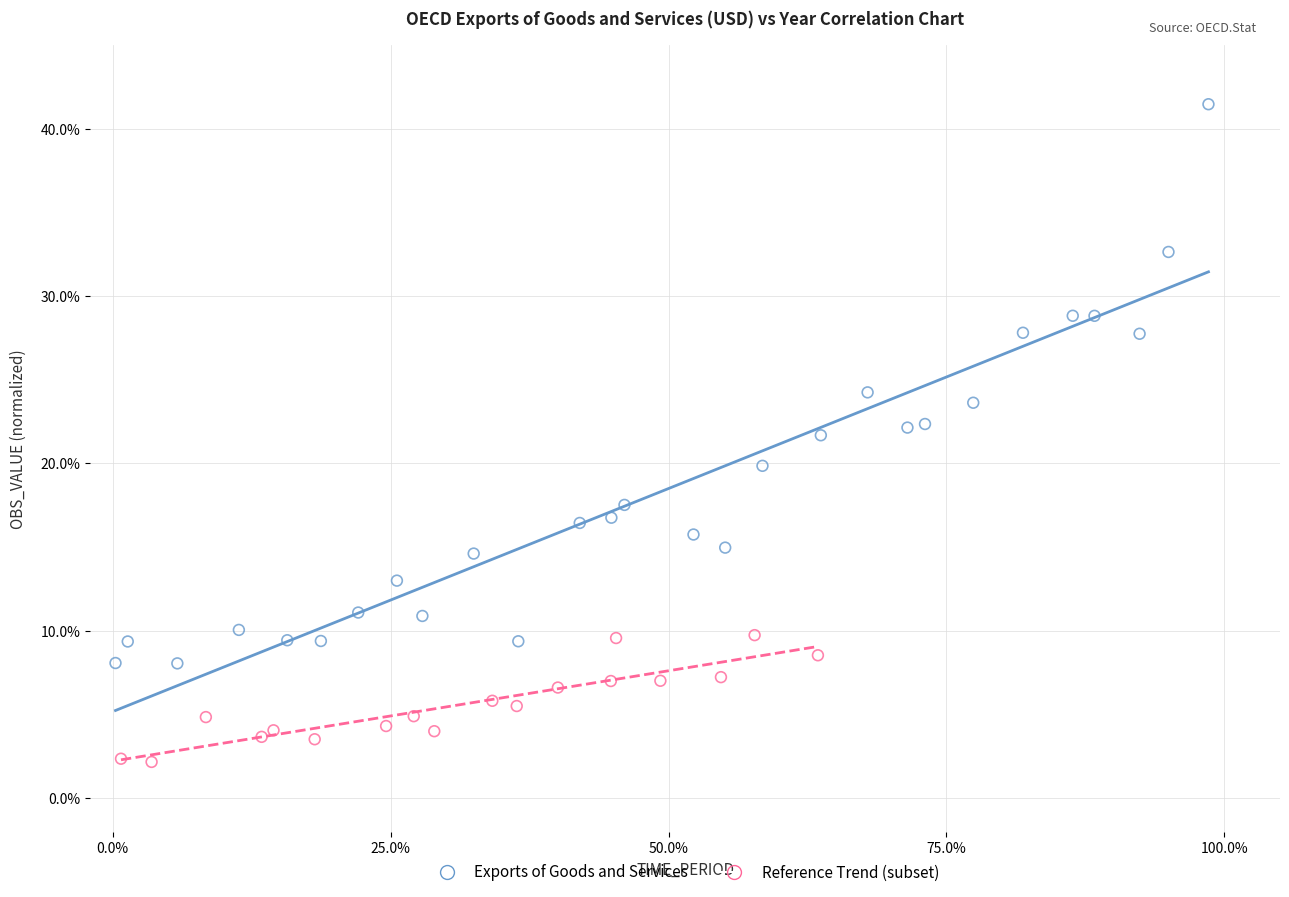

Which series has the largest Y range (max minus min)?

Exports of Goods and Services